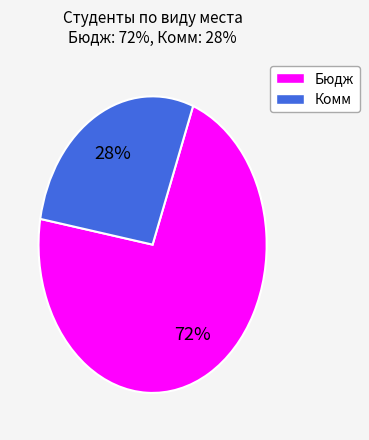

To the nearest percent, what is the combined percentage of Бюдж and Комм?

100%